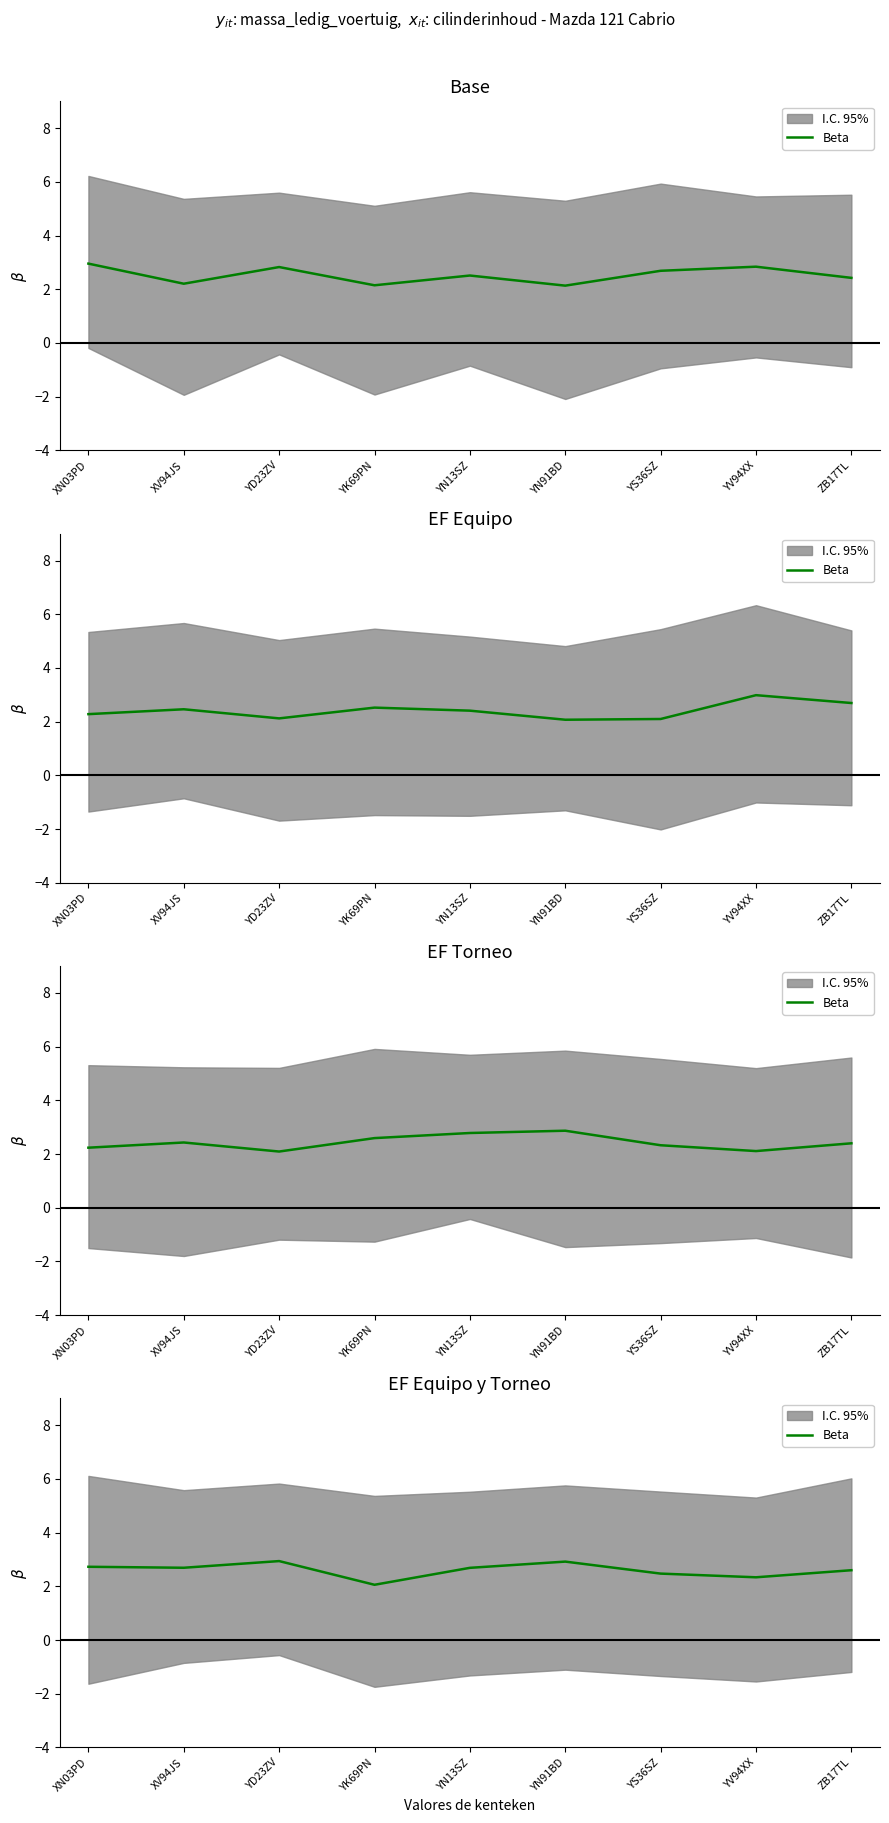

At which category does the chart reach its peak across all series?

YD23ZV